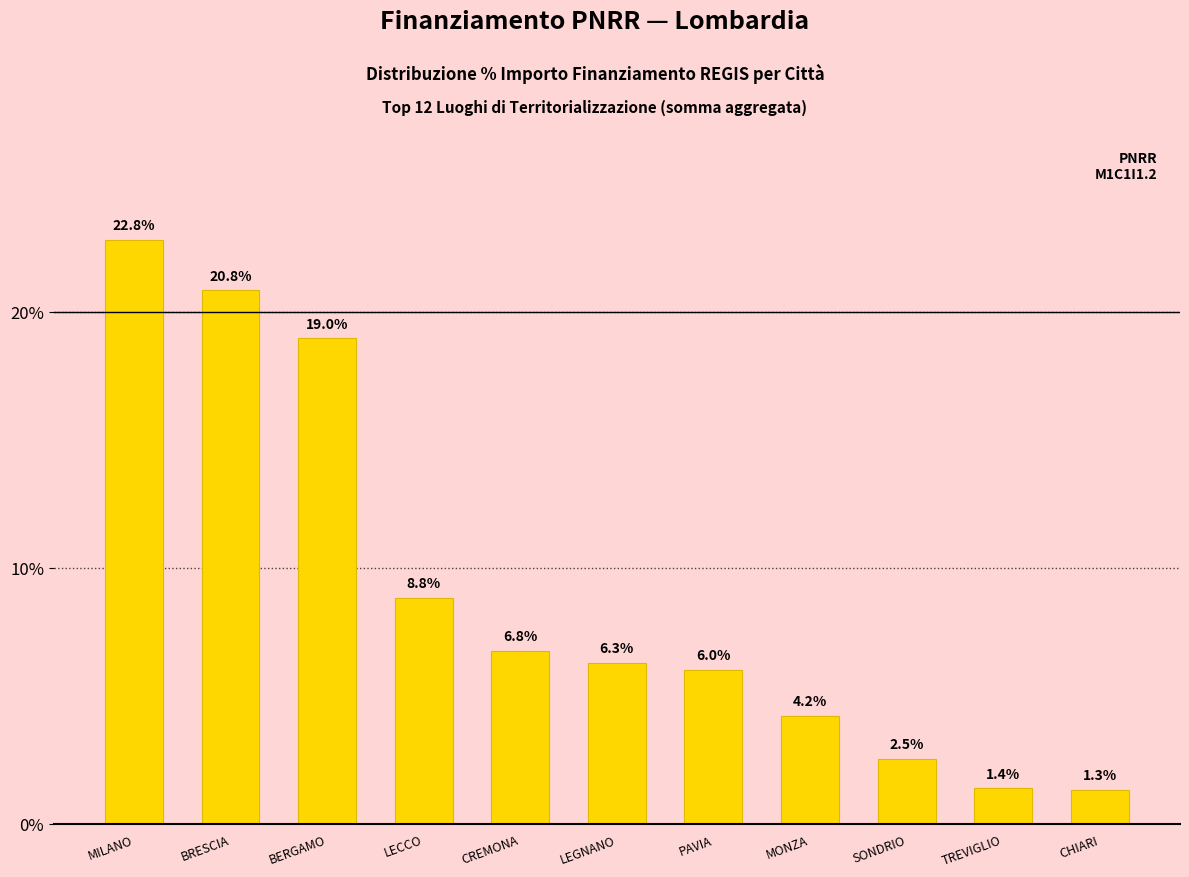

List the labels in order of value, smallest first.

CHIARI, TREVIGLIO, SONDRIO, MONZA, PAVIA, LEGNANO, CREMONA, LECCO, BERGAMO, BRESCIA, MILANO